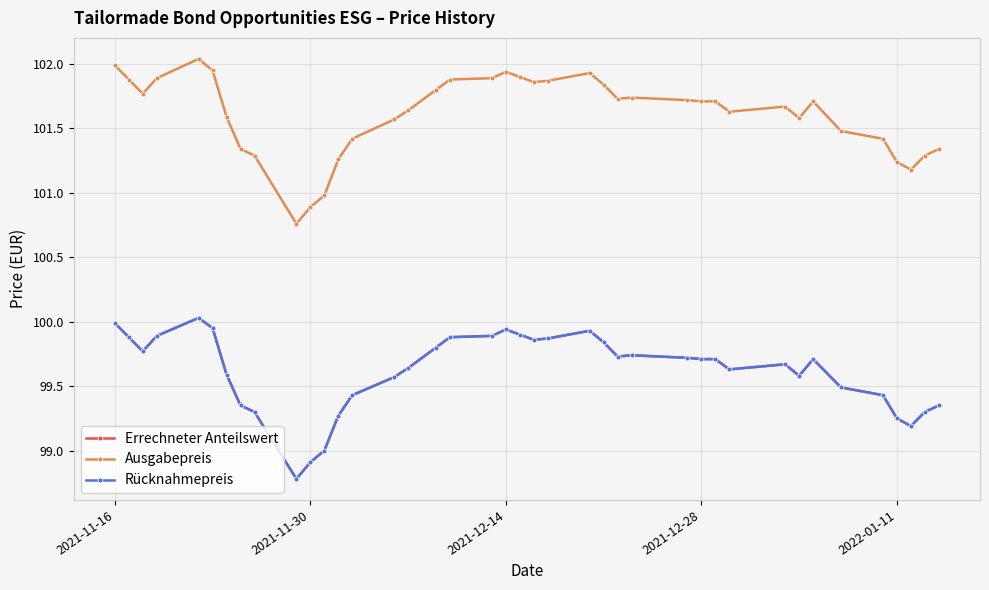

At which label does Rücknahmepreis first exceed 99?

2021-11-16